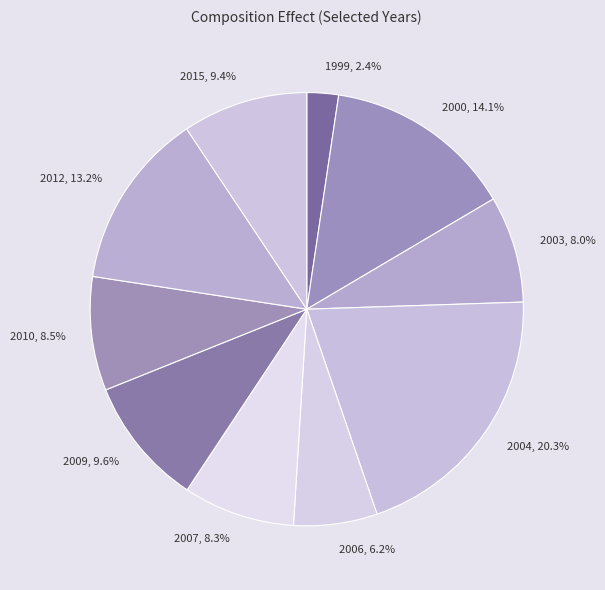

What percentage do 2004 and 2000 together represent?

34.4%